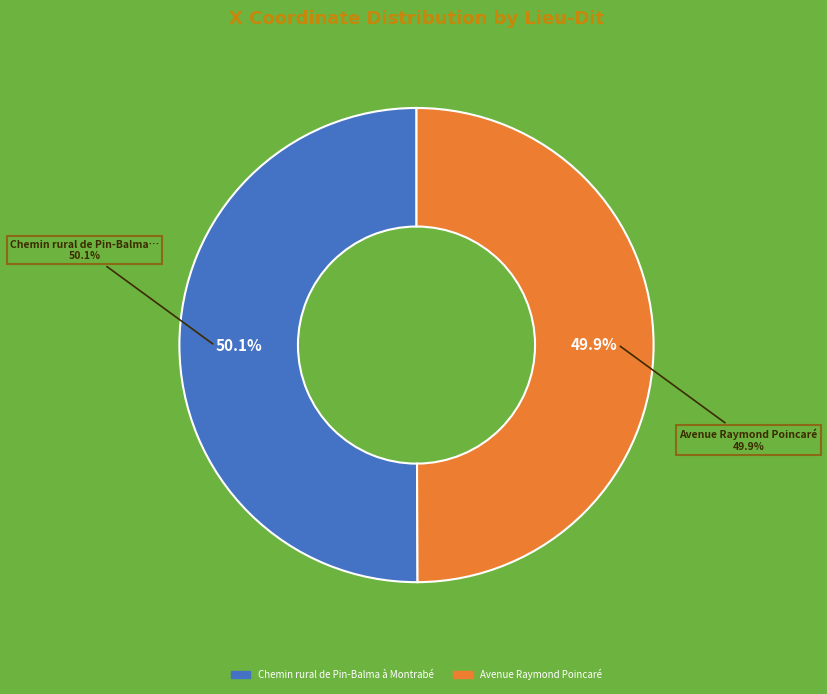

Approximately how many times larger is the value at Avenue Raymond Poincaré compared to Chemin rural de Pin-Balma à Montrabé?

1.0